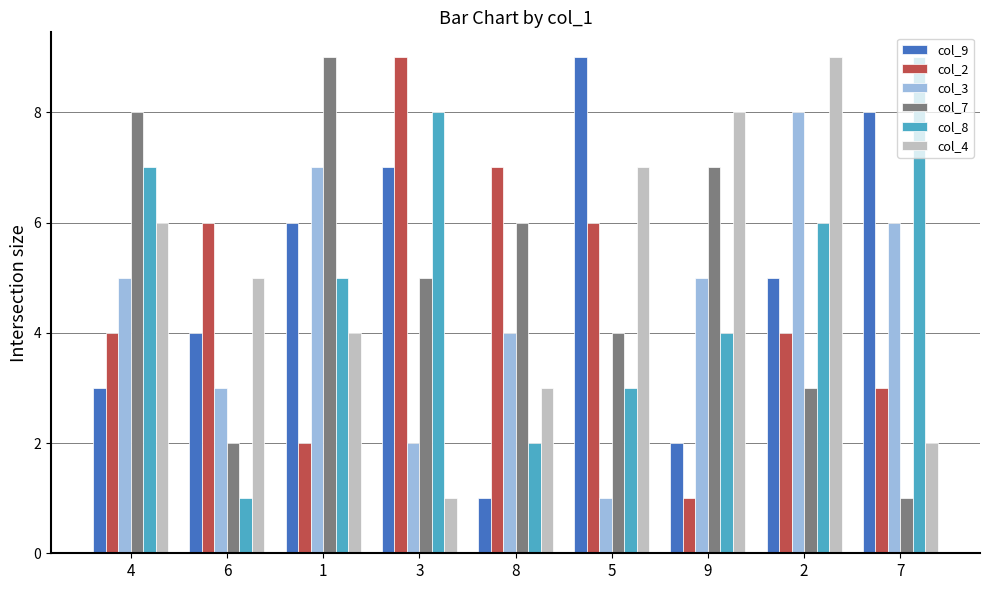

What is the difference between the second highest and second lowest values in the col_3 series?

5